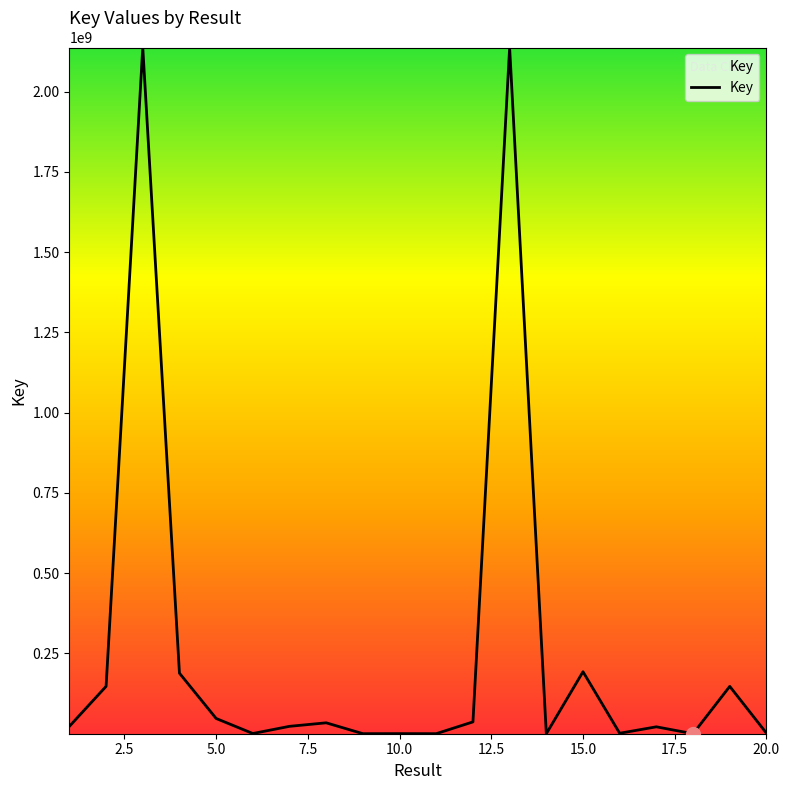

What is the greatest value displayed?

2137672680